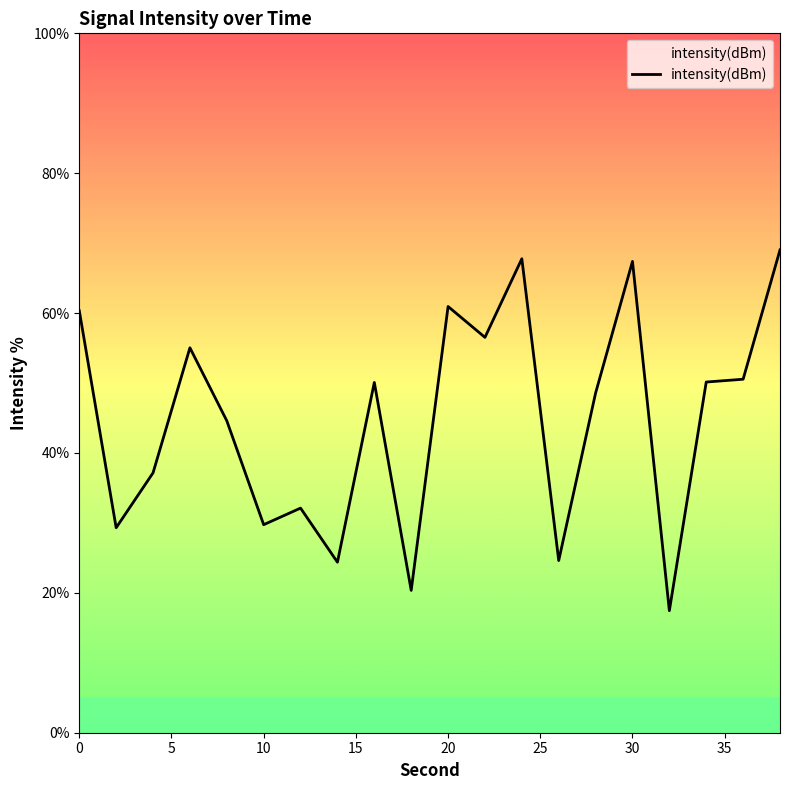

What is the difference between the second highest and minimum values?

50.3